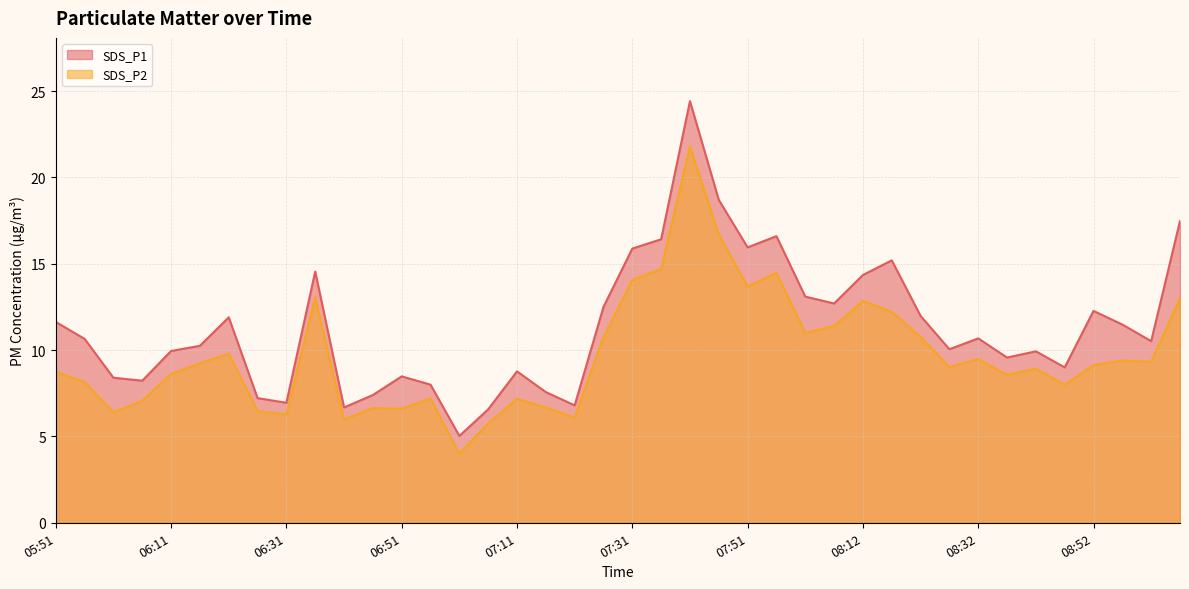

True or false: SDS_P2 has a value of 12.8 at 08:12.

True